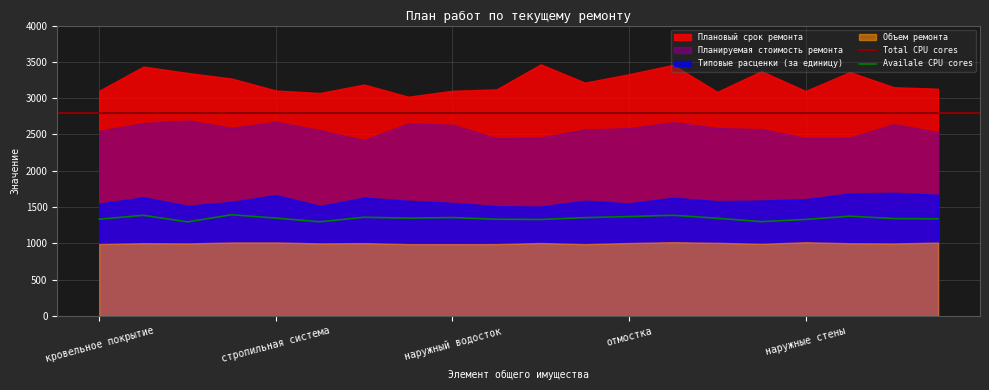

What is the label of the 5th point from the left?

стропильная система